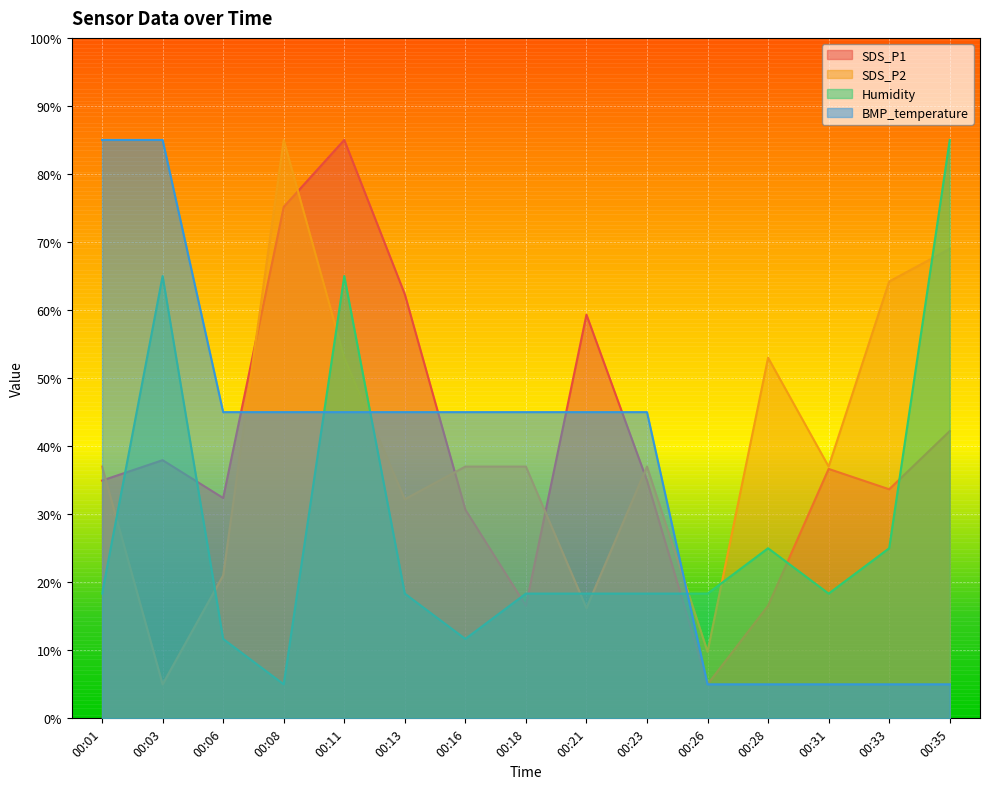

How many values in the SDS_P1 series exceed 34?

9